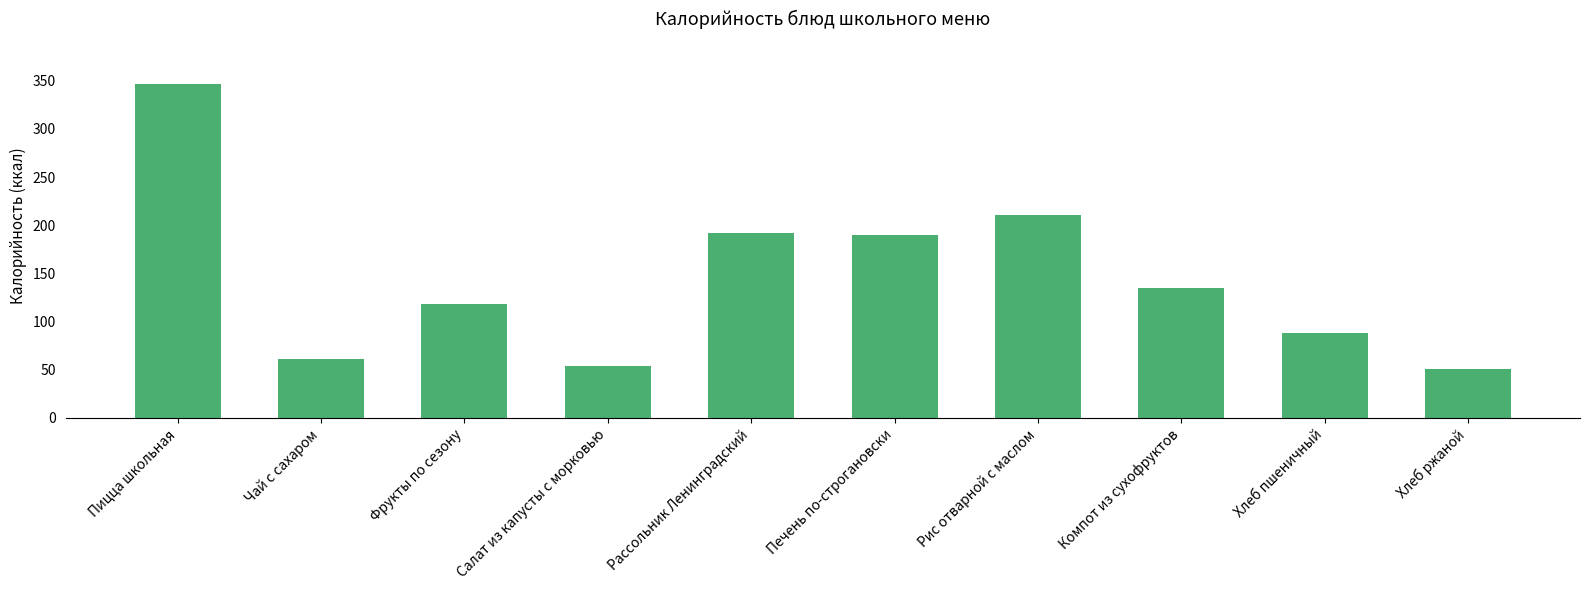

Approximately how many times larger is the value at Компот из сухофруктов compared to Чай с сахаром?

2.2